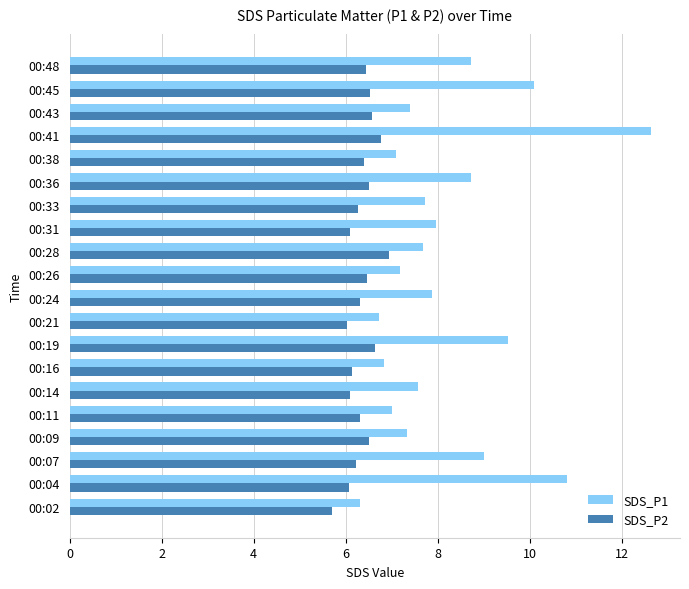

What is the greatest value displayed?

12.6